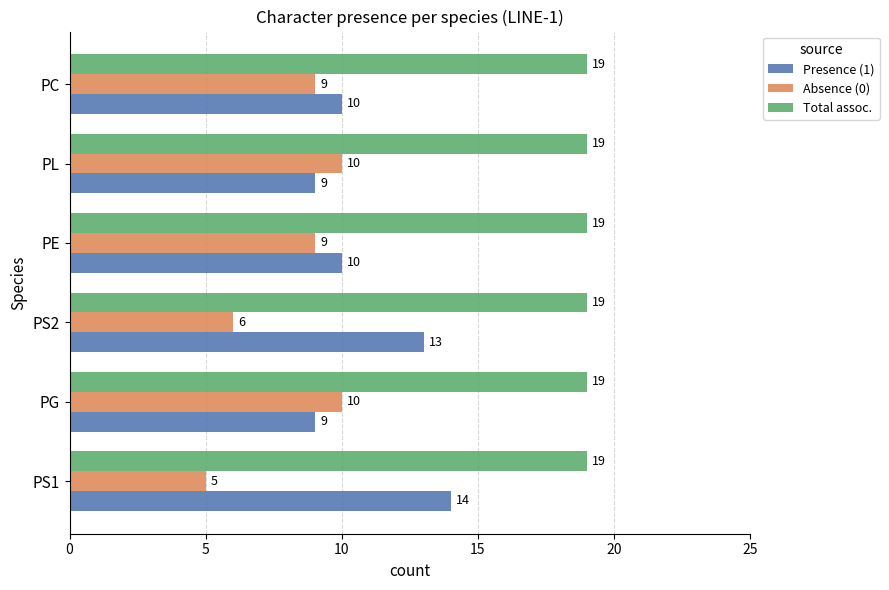

The Presence (1) series shows 10 at PE. True or false?

True